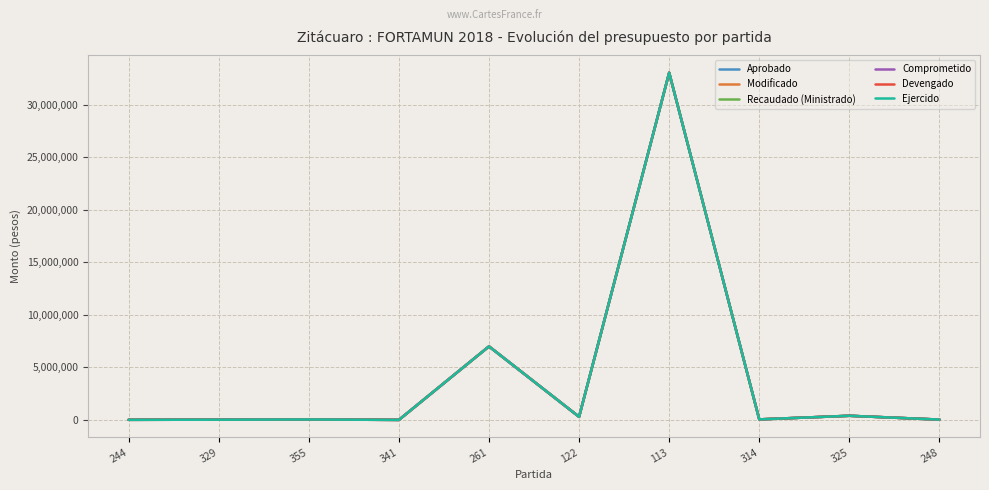

How many lines are shown in the chart?

6